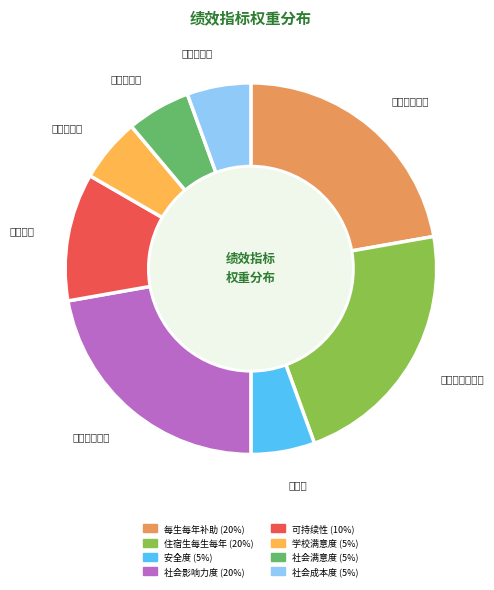

Combined, do 安全度 and 社会满意度 account for over 50%?

No